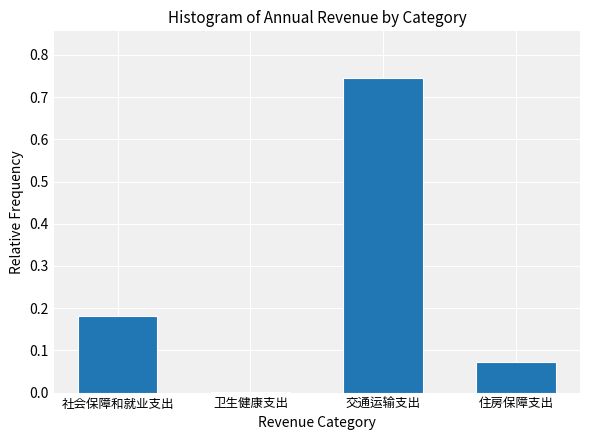

What is the change in value from 社会保障和就业支出 to 交通运输支出?

+0.6